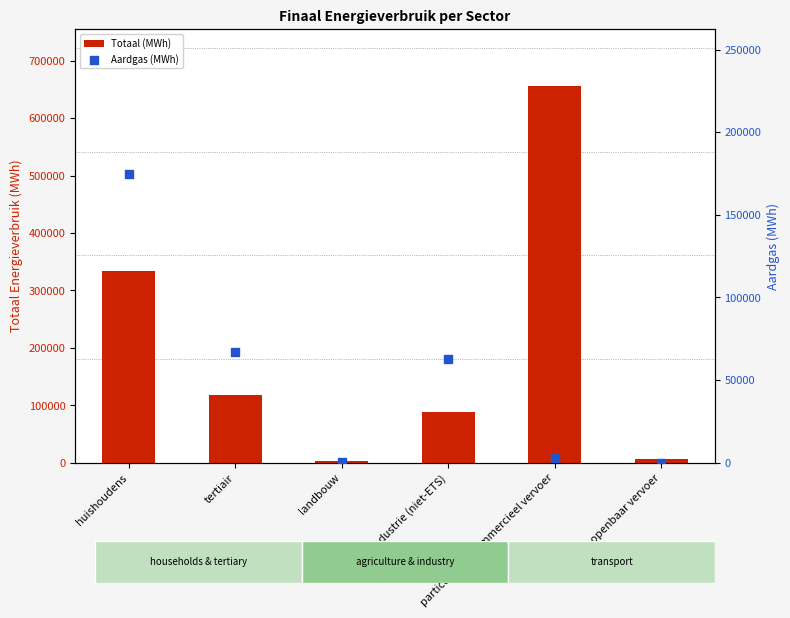

At which category is the sum across all series the highest?

particulier en commercieel vervoer